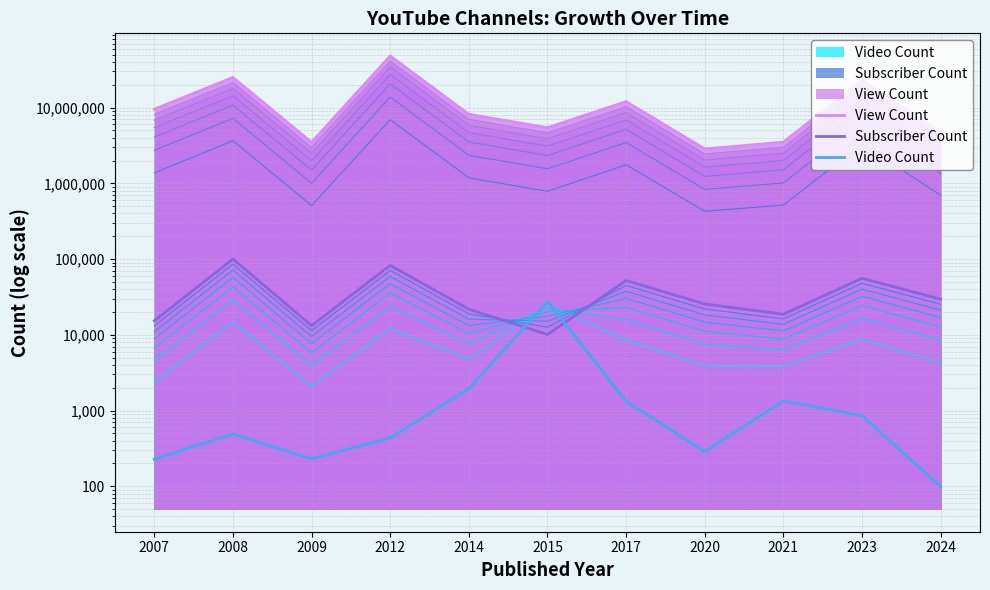

True or false: Video Count and Subscriber Count cross at least once.

True